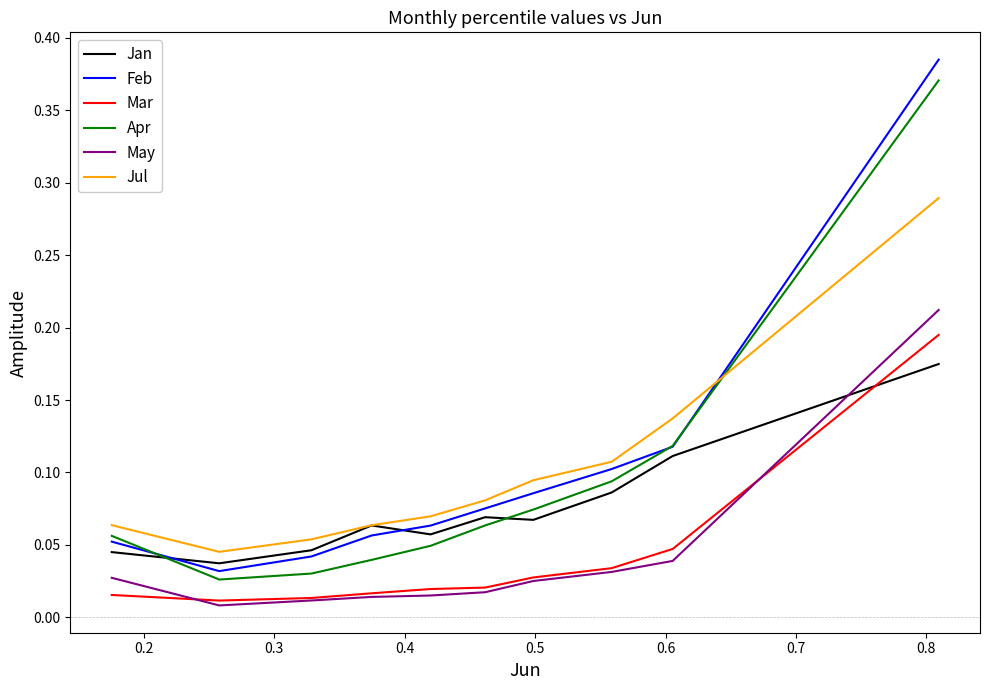

Which series has the largest range (max minus min)?

Feb